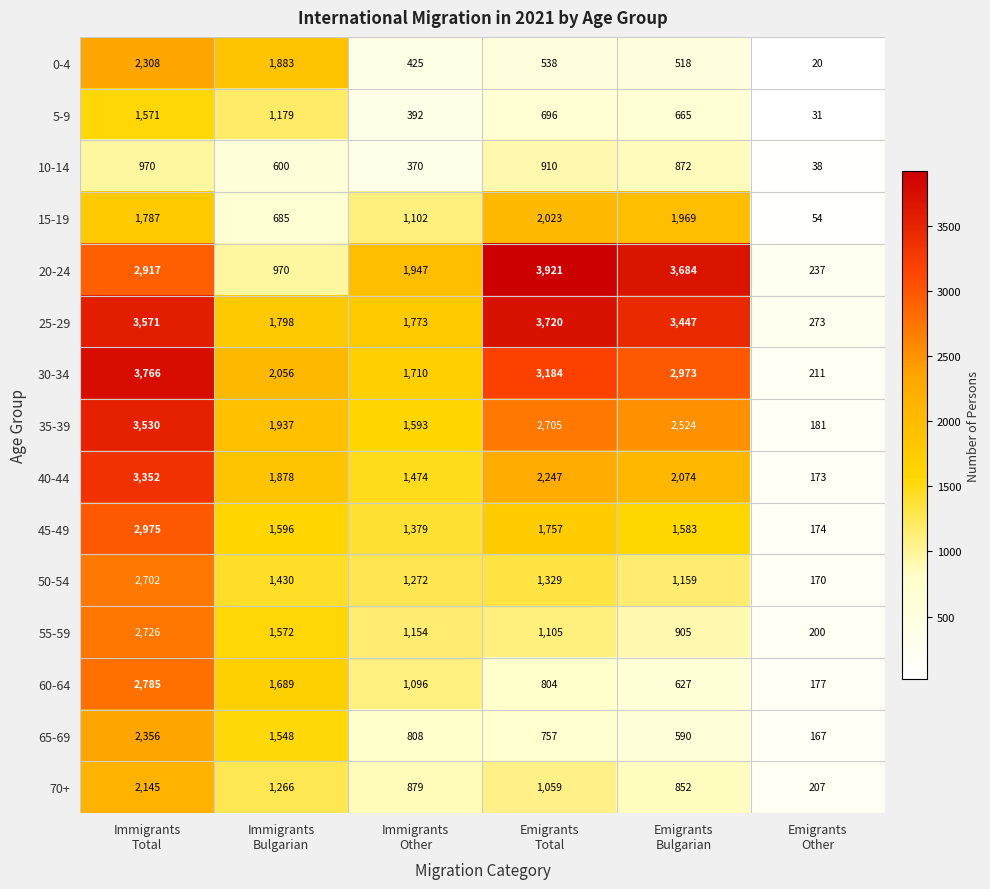

What is the difference between the maximum and second lowest values in the 10-14 series?

600